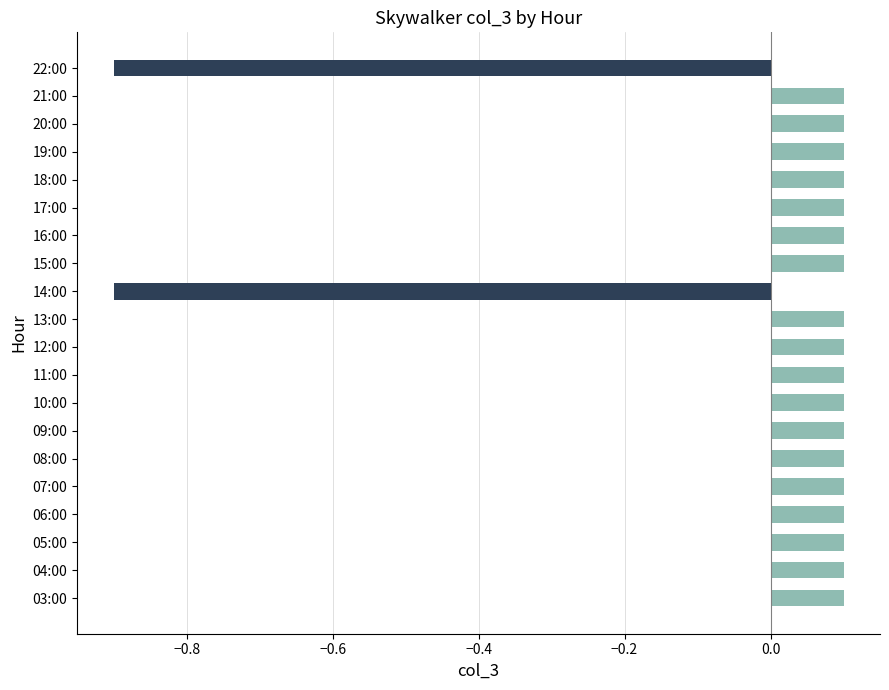

How many values are below zero?

2